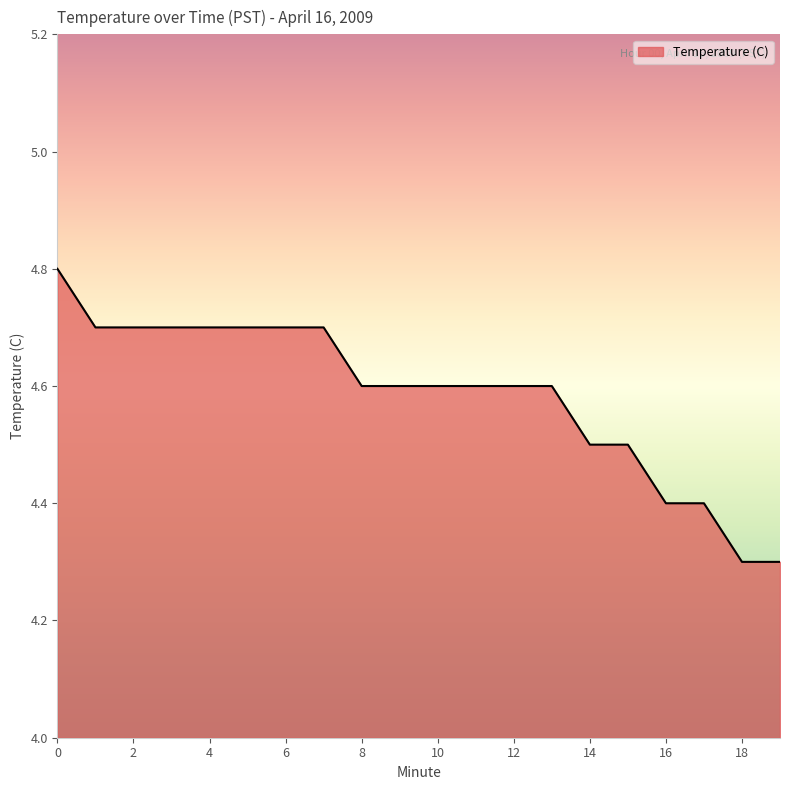

What is the minimum value shown in the chart?

4.3